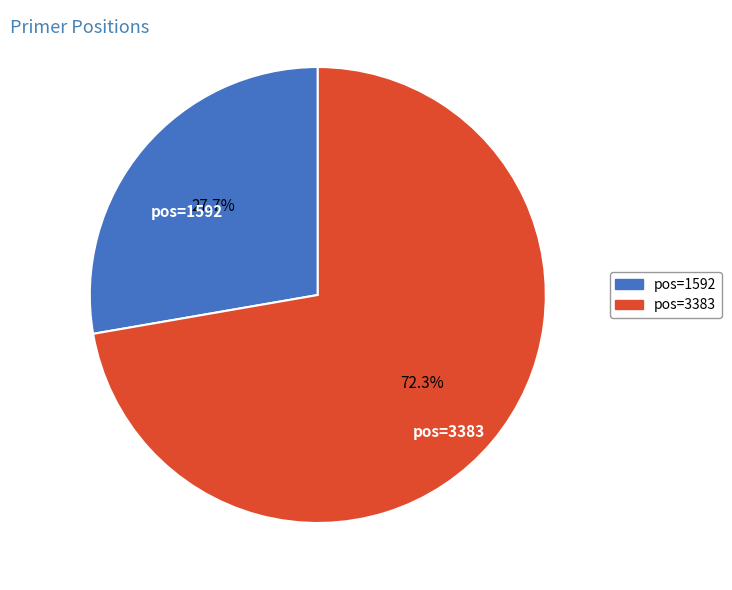

Which slice represents more than half of the pie?

pos=3383